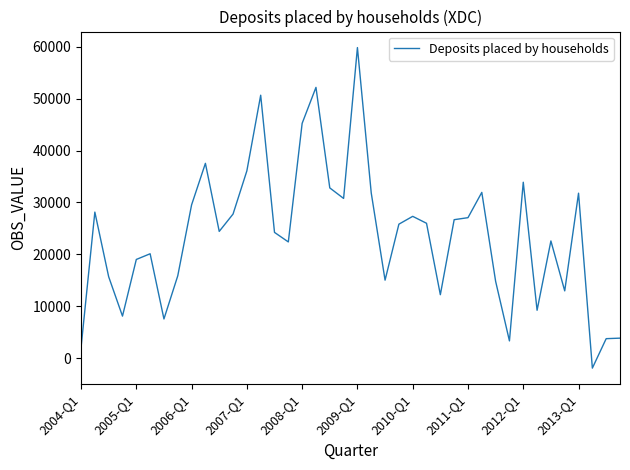

What is the difference between the maximum and minimum values?

61821